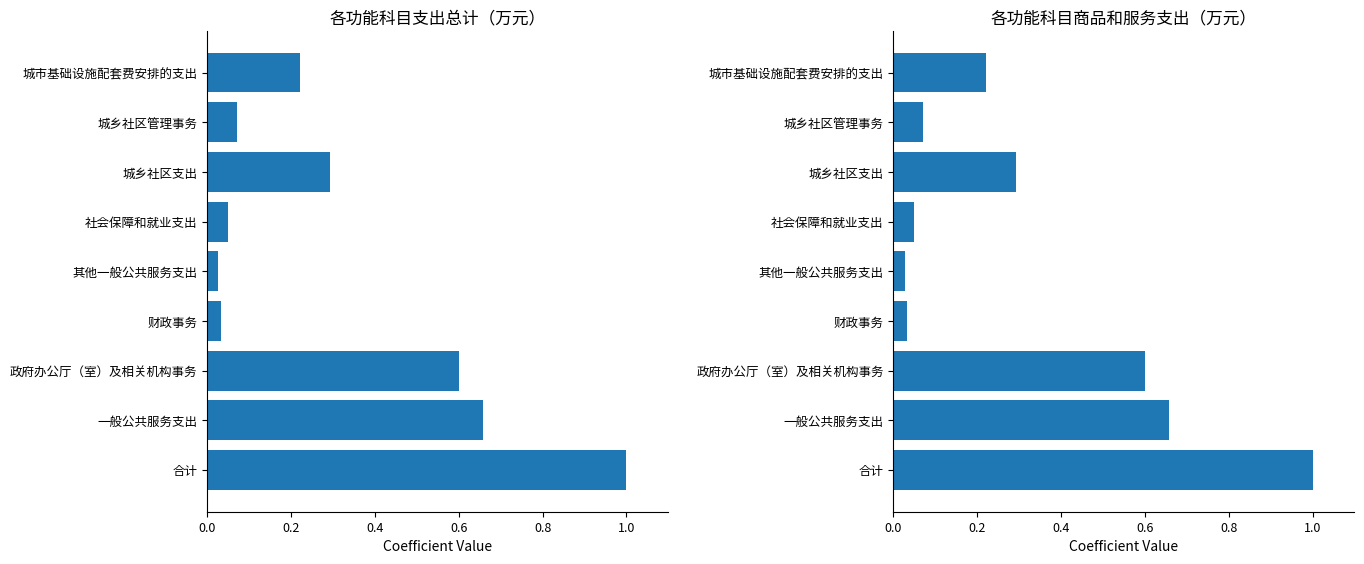

True or false: 商品和服务支出 has a value of 0.1 at 财政事务.

False